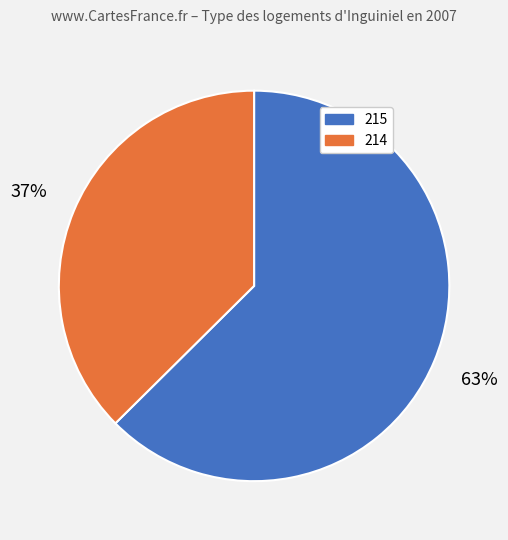

True or false: 215 accounts for 72% of the total.

False